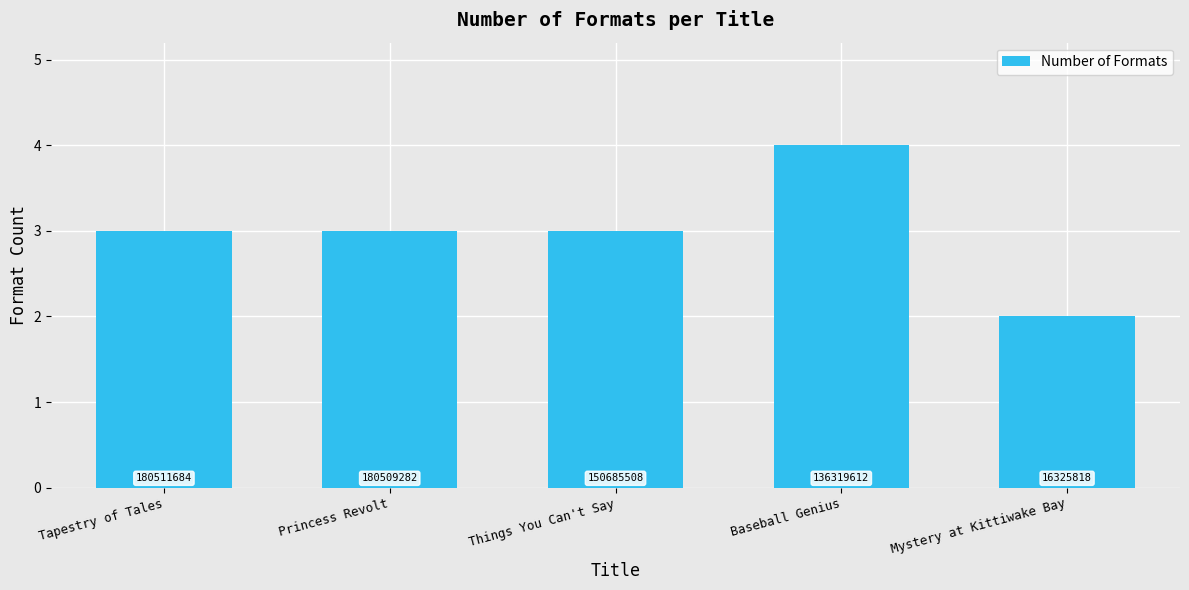

What is the maximum value shown in the chart?

4